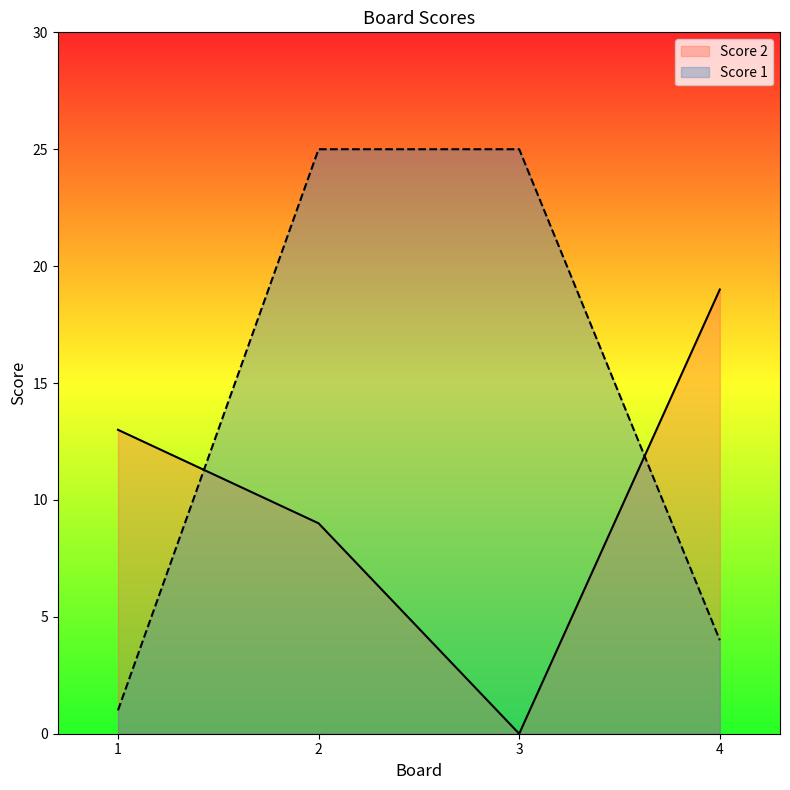

Reading right to left, transcribe all the data shown in this chart.

Score 2: 4=19	3=0	2=9	1=13
Score 1: 4=4	3=25	2=25	1=1